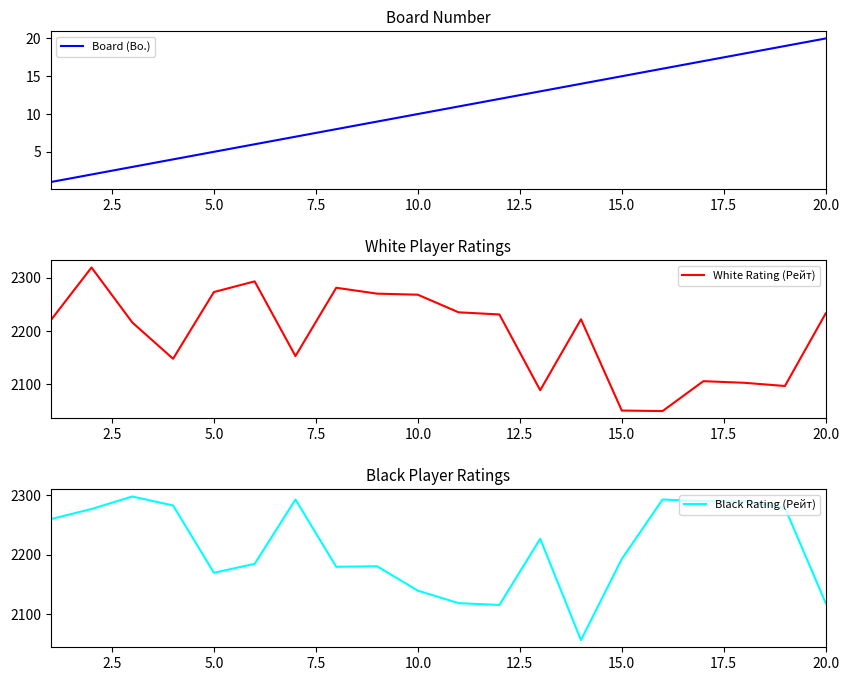

What is the average value of the Black Rating (Рейт) series?

2212